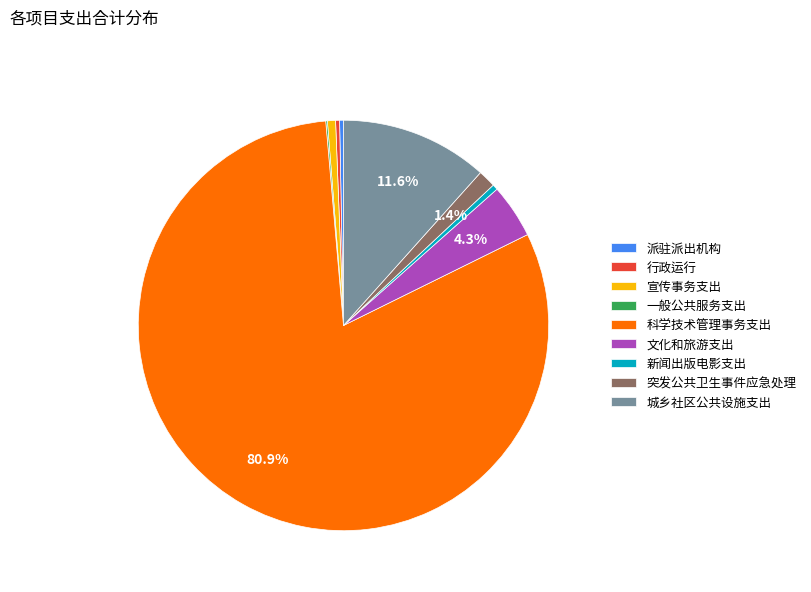

To the nearest percent, what is the combined percentage of 派驻派出机构 and 突发公共卫生事件应急处理?

2%